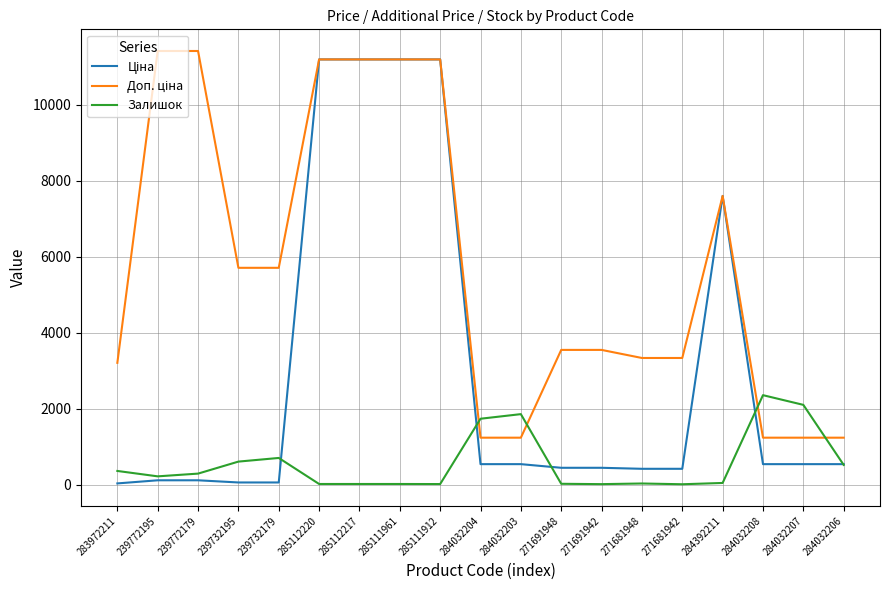

What position from the right is 239772195?

18